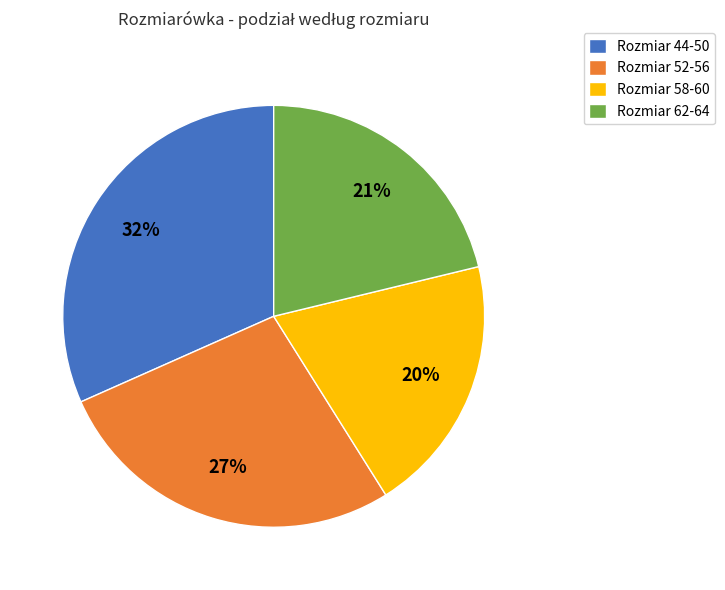

How many segments does this pie chart have?

4